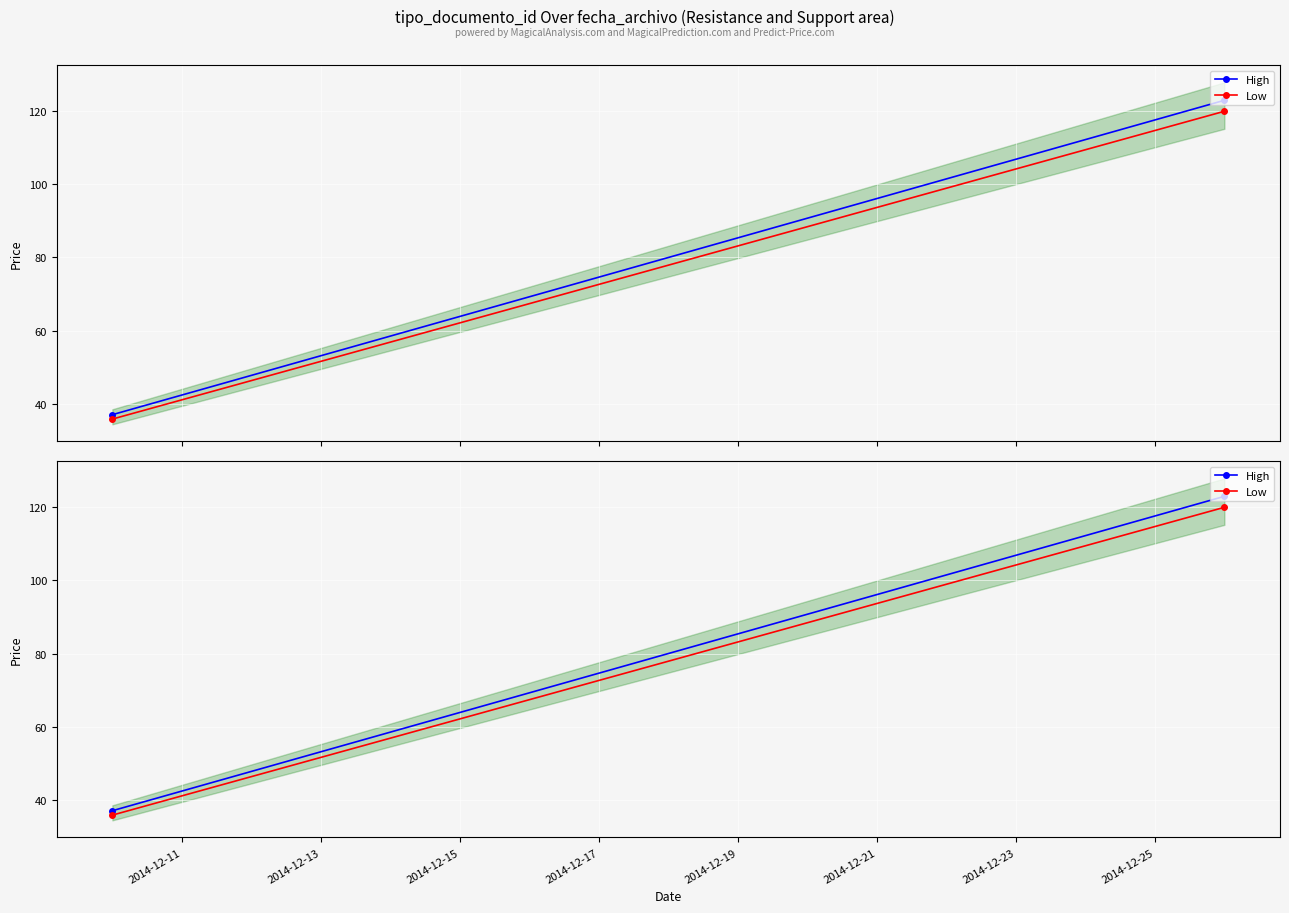

The value of High at 2014-12-13 is 186.4. True or false?

False